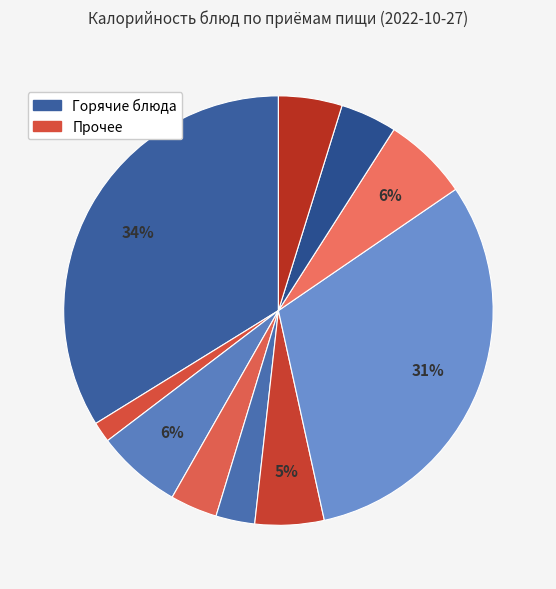

How many slices are in this pie chart?

10